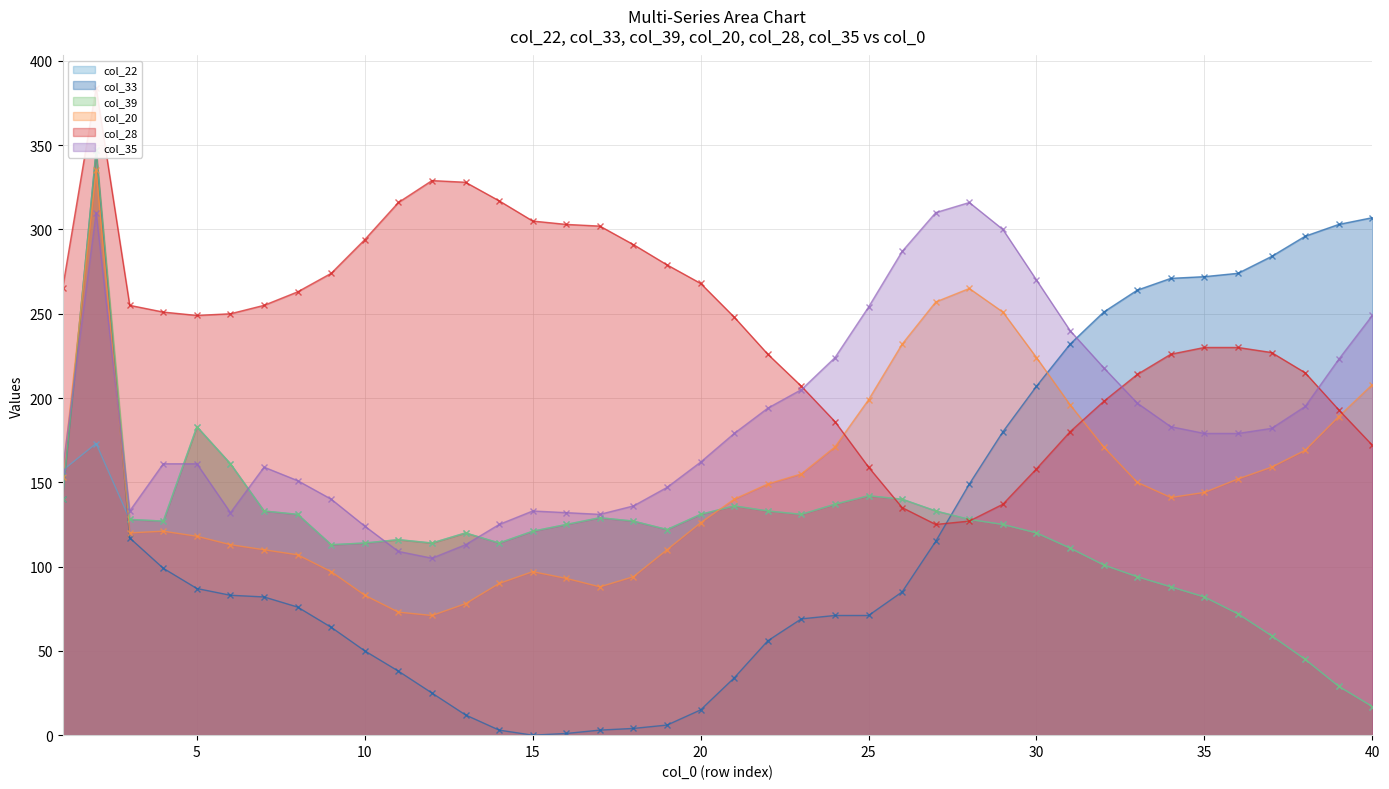

Does the chart have visible grid lines?

Yes